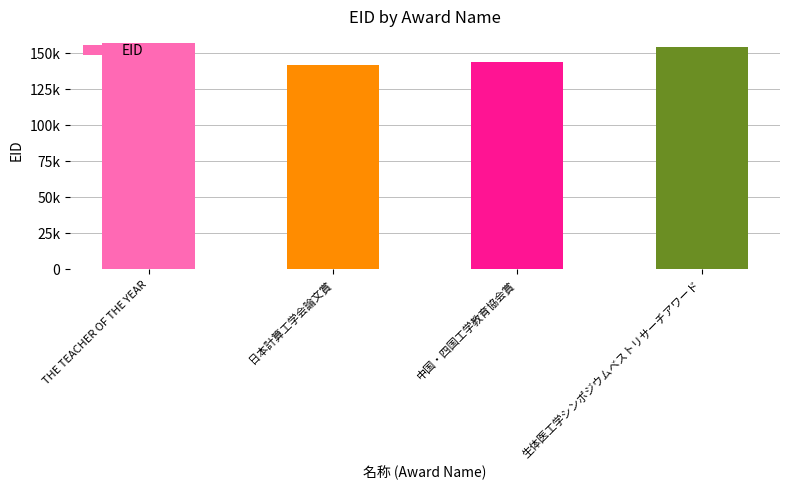

What is the ratio of the value at THE TEACHER OF THE YEAR to the value at 日本計算工学会論文賞?

1.1